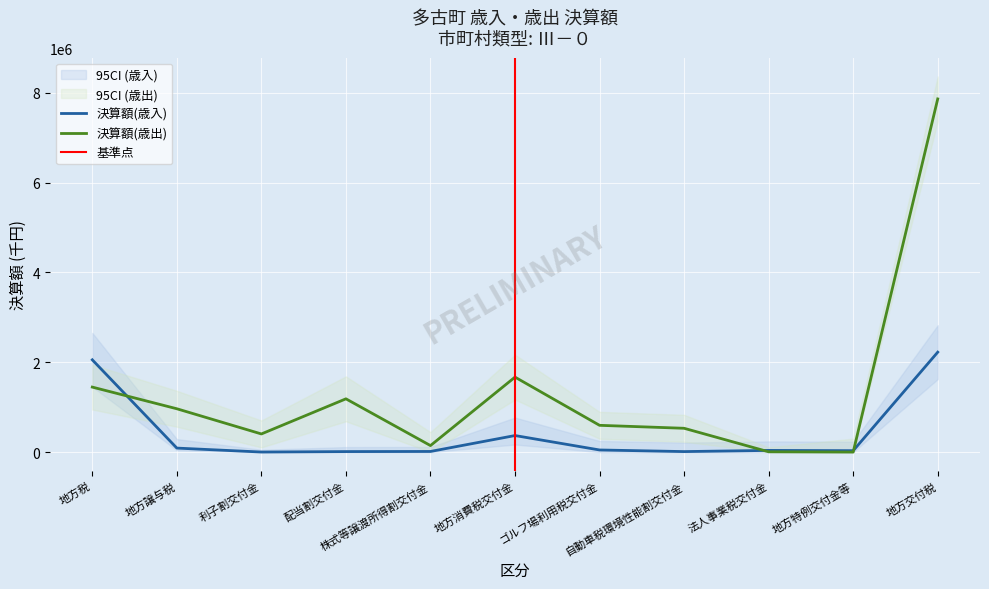

The 決算額(歳出) series shows 530025 at 自動車税環境性能割交付金. True or false?

True